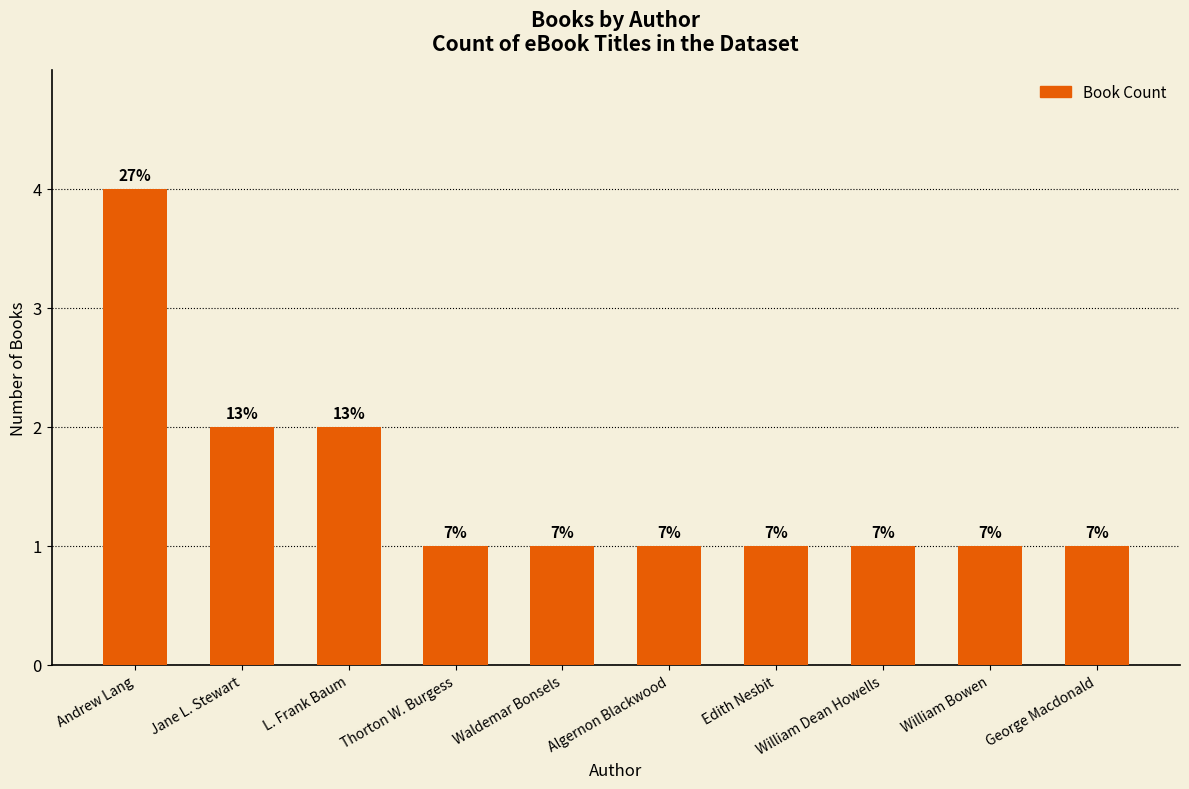

How many bars are there in total?

10